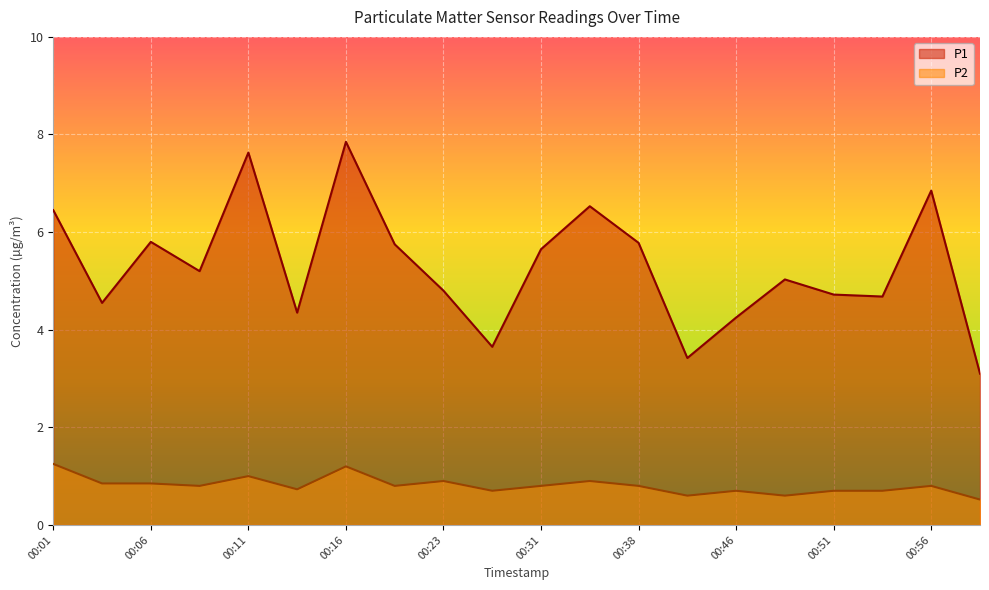

Which series has the widest spread of values?

P1